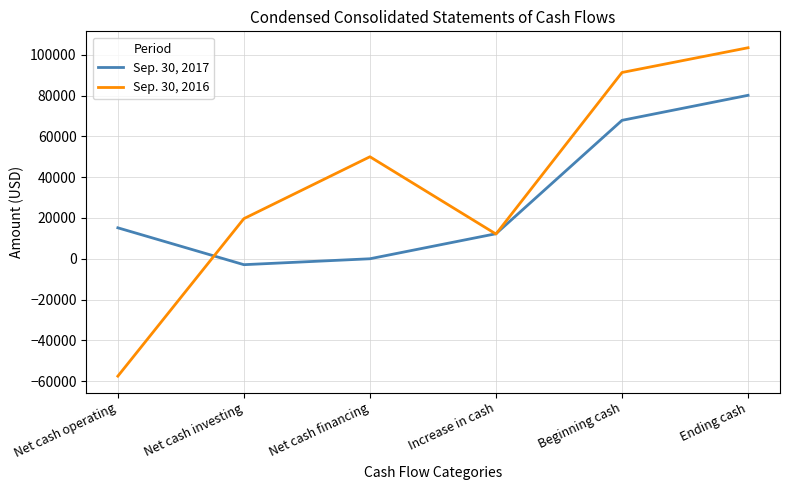

In Sep. 30, 2016, how many points are lower than both neighbors (excluding endpoints)?

1